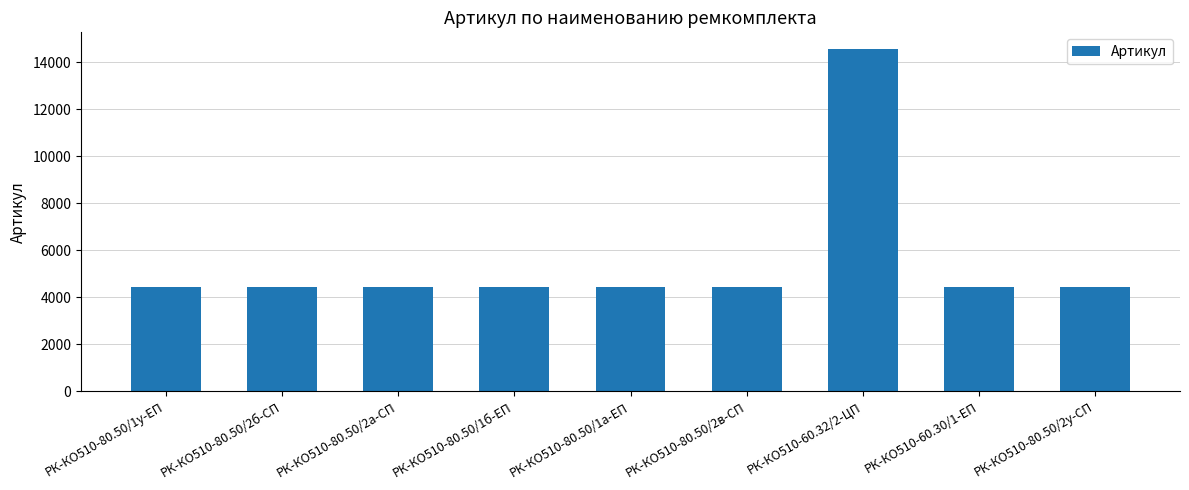

Approximately how many times larger is the value at РК-КО510-80.50/1у-ЕП compared to РК-КО510-80.50/1б-ЕП?

1.0